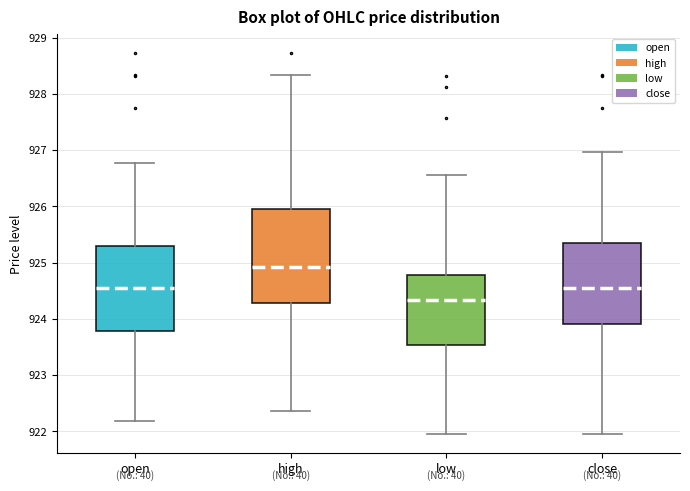

Which box is the tallest, from its lower edge to its upper edge?

high